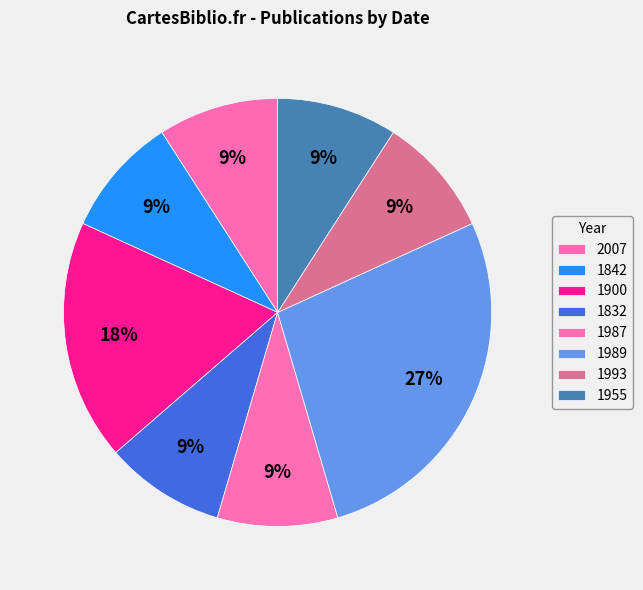

How many segments does this pie chart have?

8